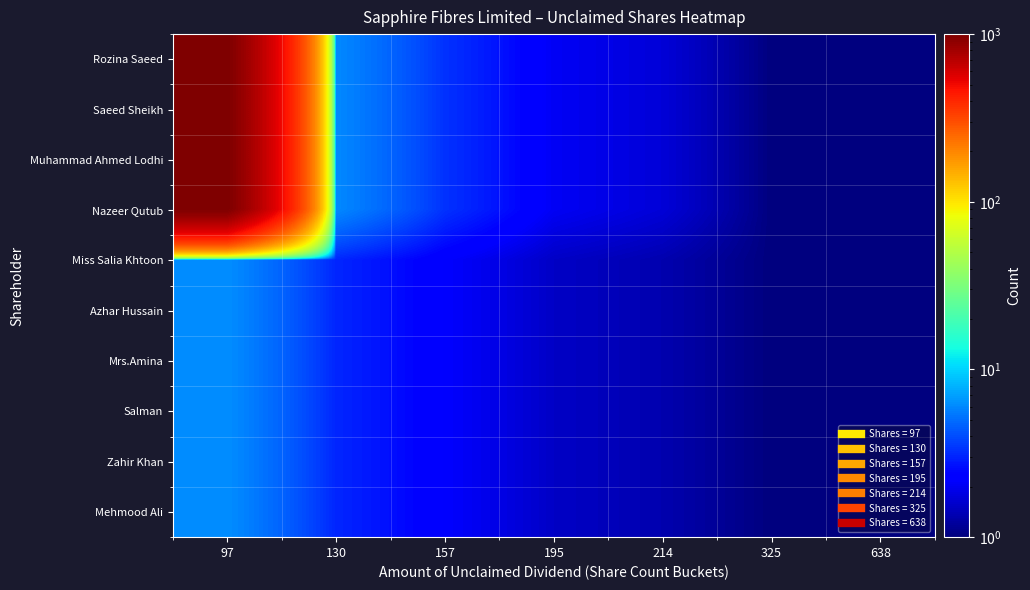

What is the greatest value displayed?

1000.0